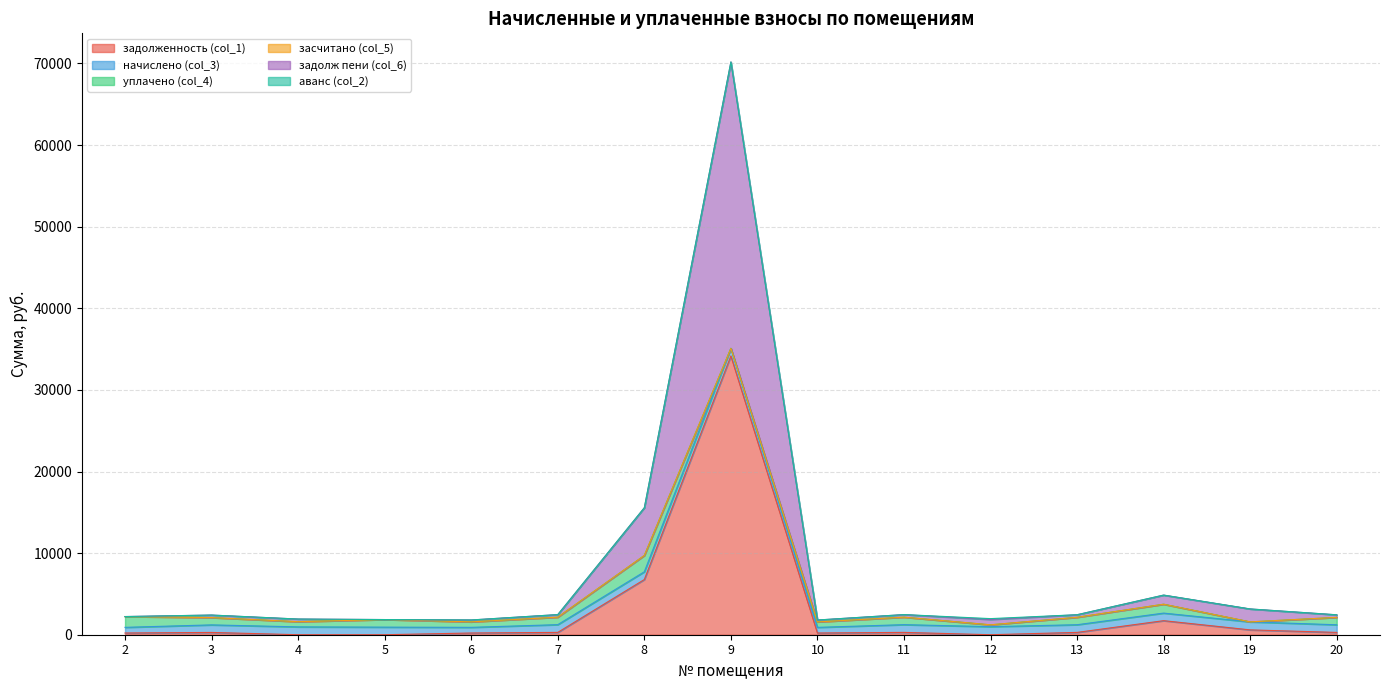

In начислено (col_3), how many points are higher than both neighbors (excluding endpoints)?

4